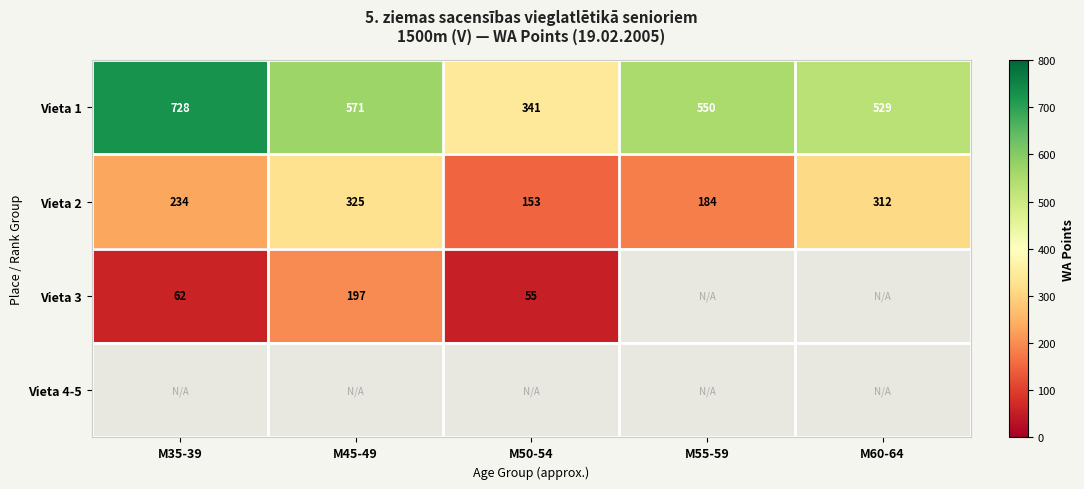

At which label is Vieta 1 closest to 534?

M60-64